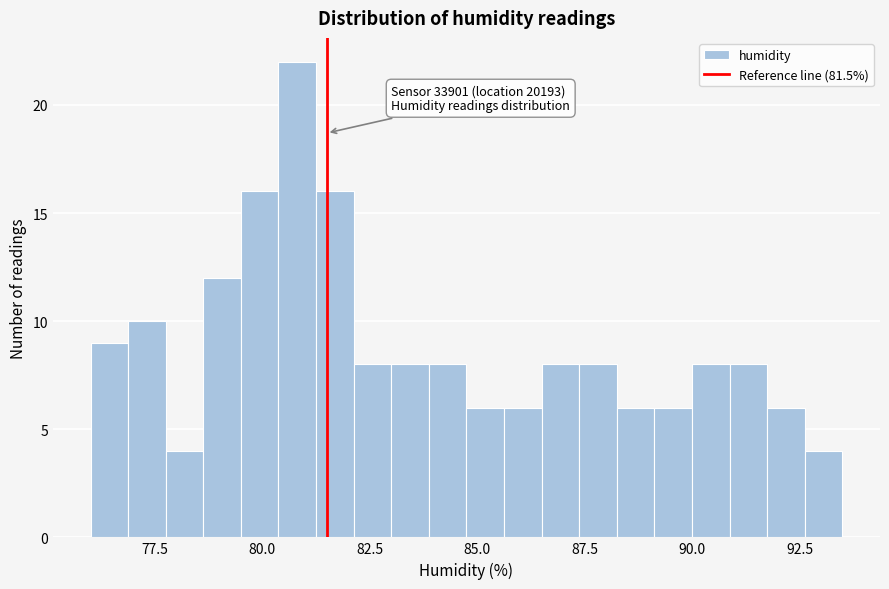

Read against the x-axis, roughly where is the centre of the tallest bar?

81.0